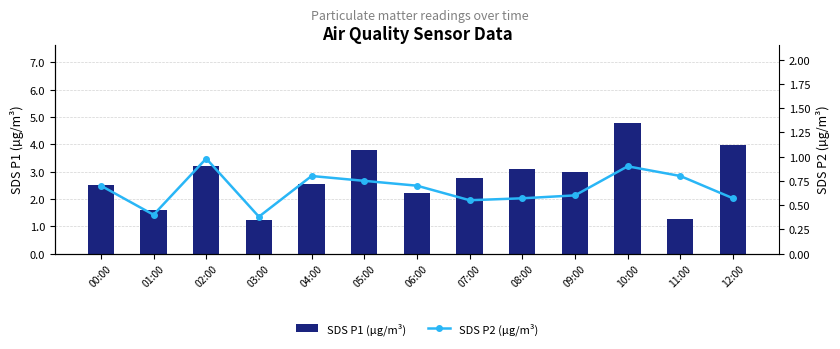

What is the difference between the SDS P1 (µg/m³) values at 01:00 and 11:00?

0.3